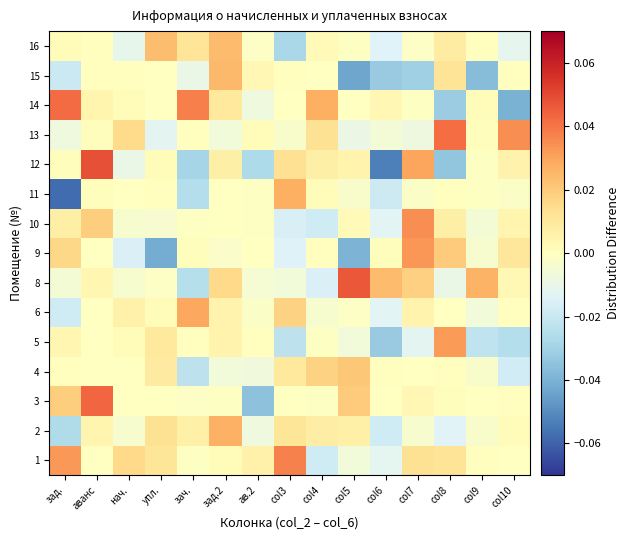

At how many categories does at least one series exceed 0?

15